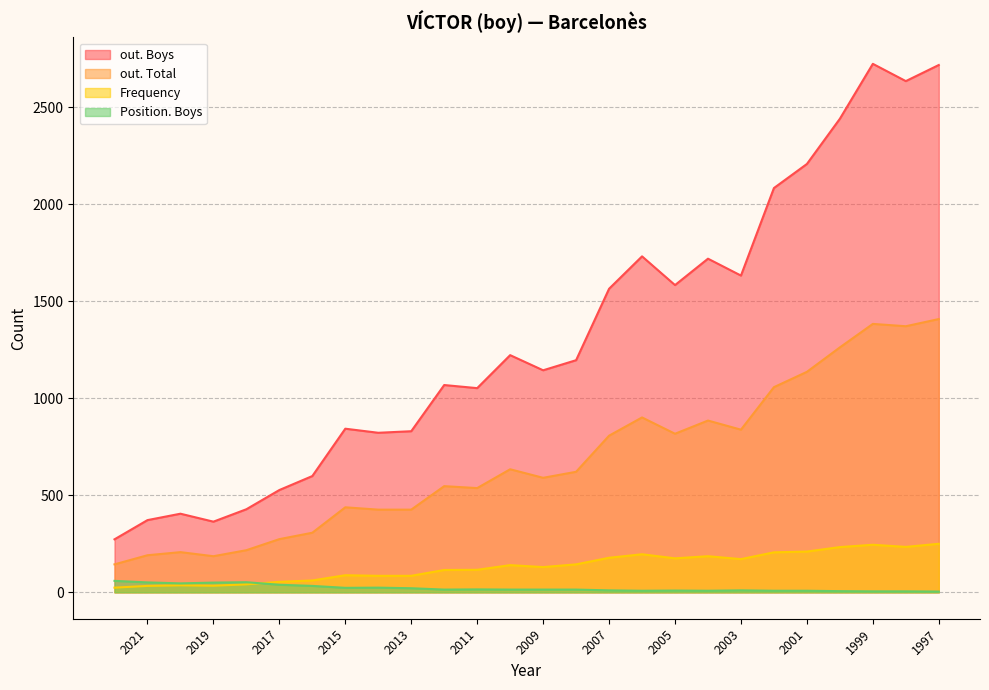

At which label does out. Boys first exceed 1196?

2010